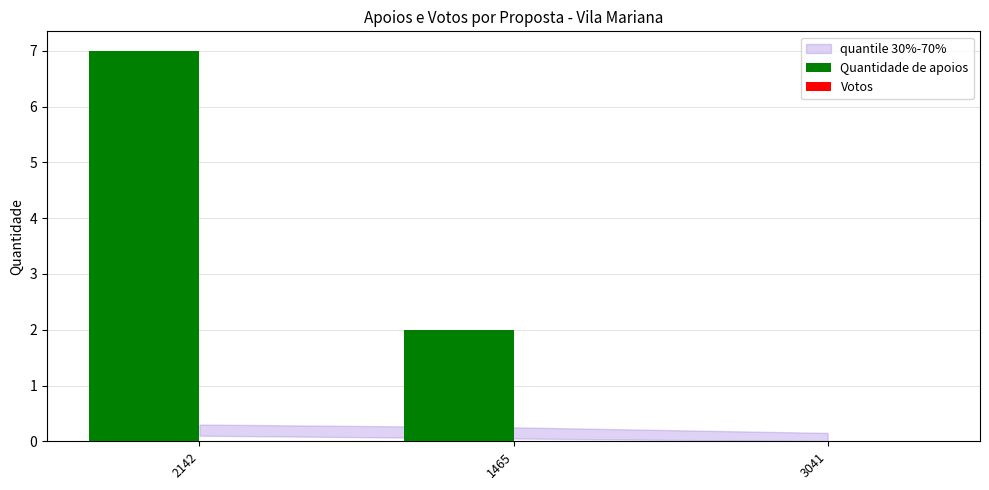

Reading right to left, list all the values displayed in this chart.

3041=0	1465=2	2142=7